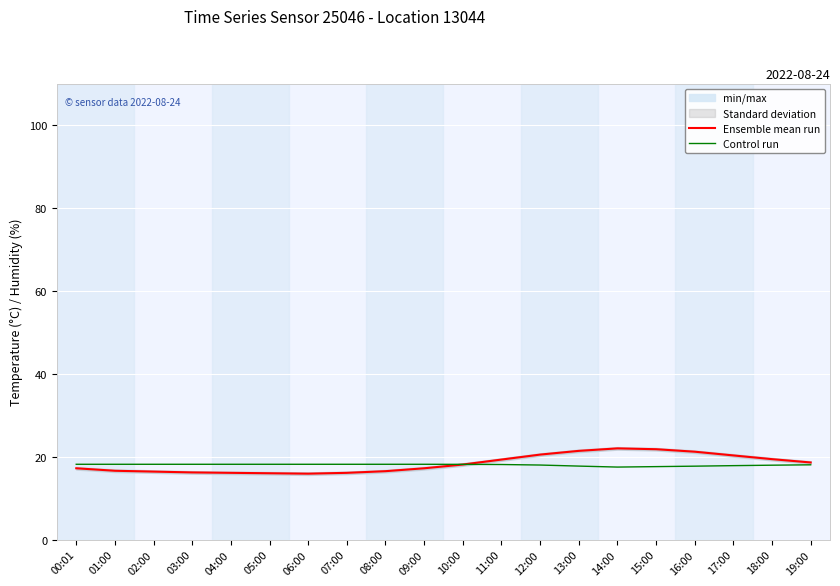

True or false: Ensemble mean run has more than 1 interior local peaks.

False